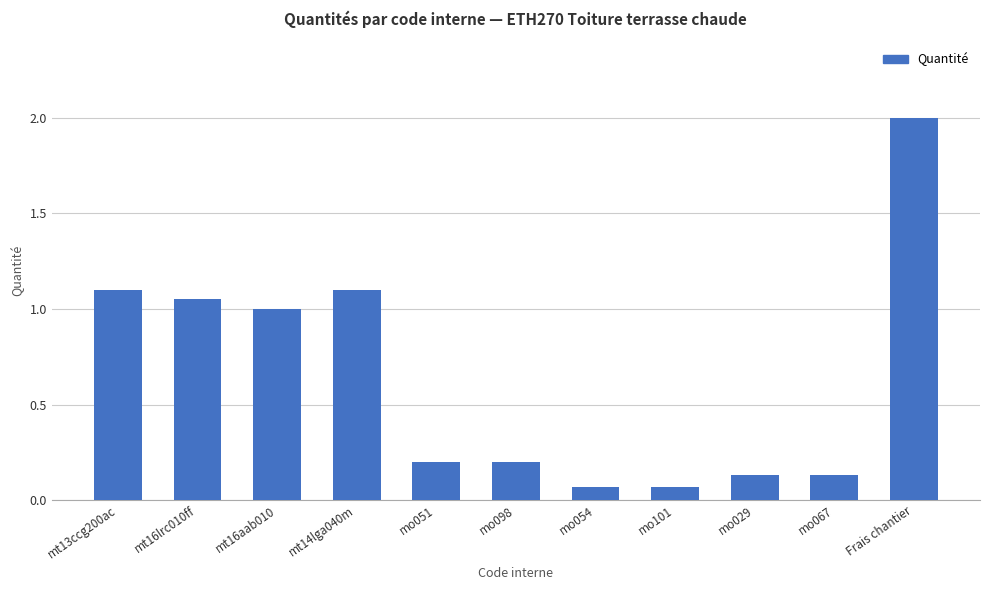

What is the maximum value shown in the chart?

2.0